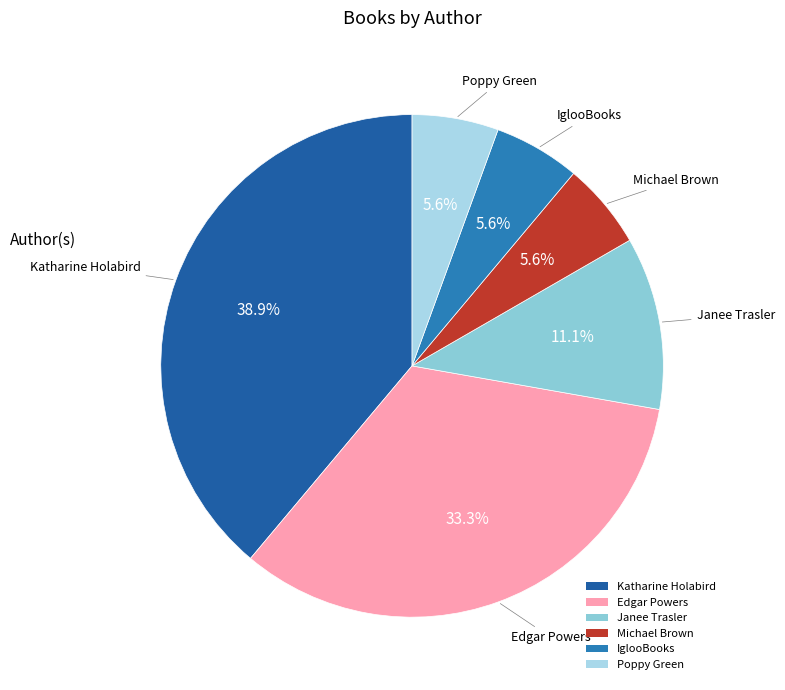

Between IglooBooks and Edgar Powers, which is larger?

Edgar Powers